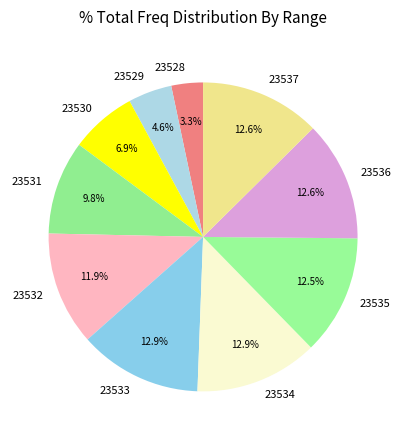

What is the smallest slice in the pie chart?

23528